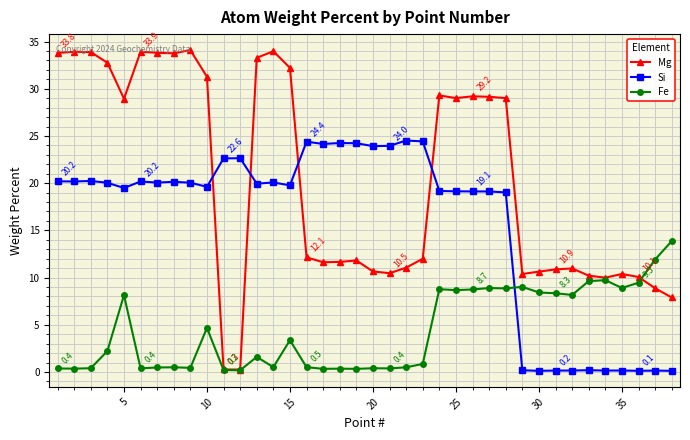

Does the chart have visible grid lines?

Yes